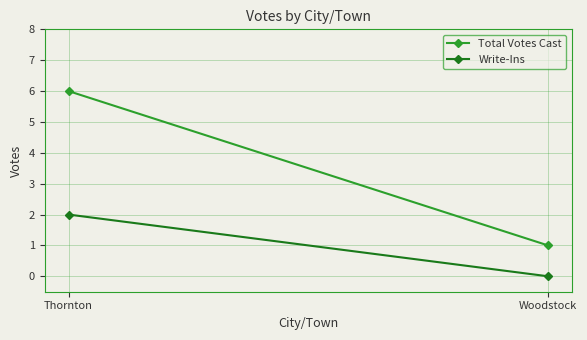

At which category is the sum across all series the highest?

Thornton